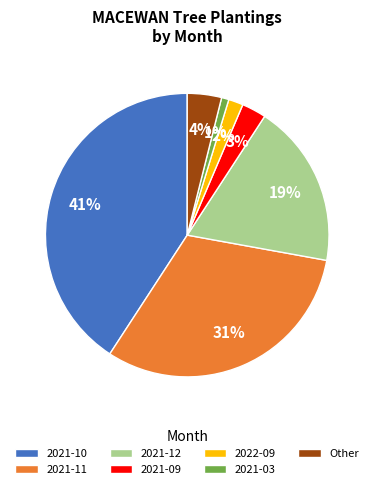

The 2021-11 slice represents 46% of the pie. True or false?

False